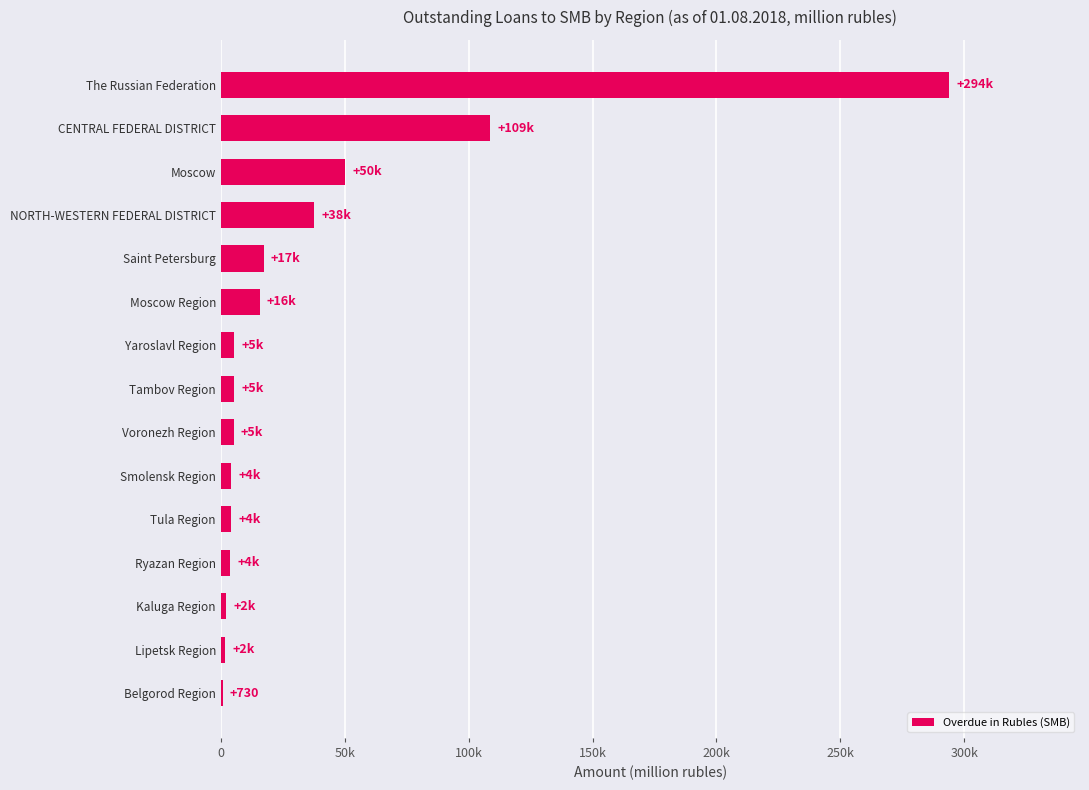

Are the bars horizontal?

Yes